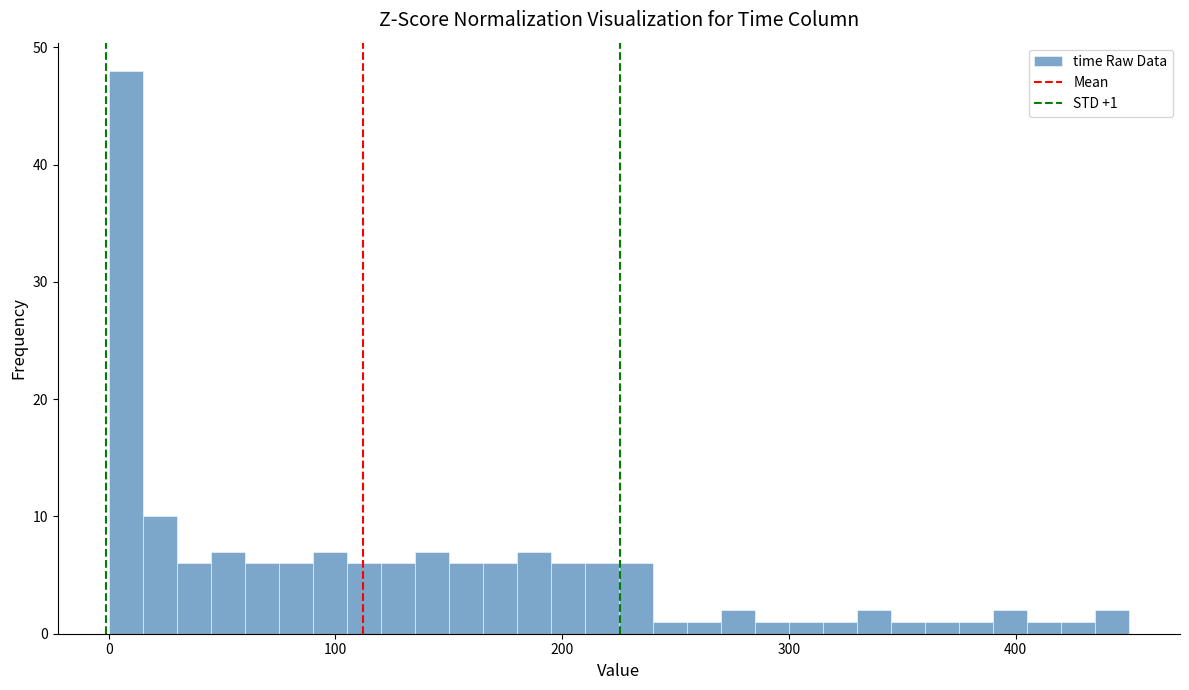

Read against the x-axis, roughly where is the centre of the tallest bar?

10